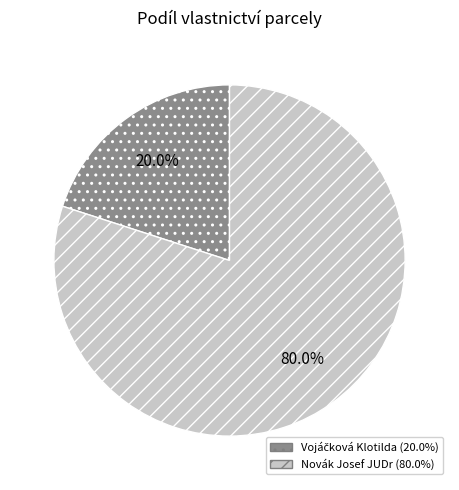

Does any single category account for the majority?

Yes